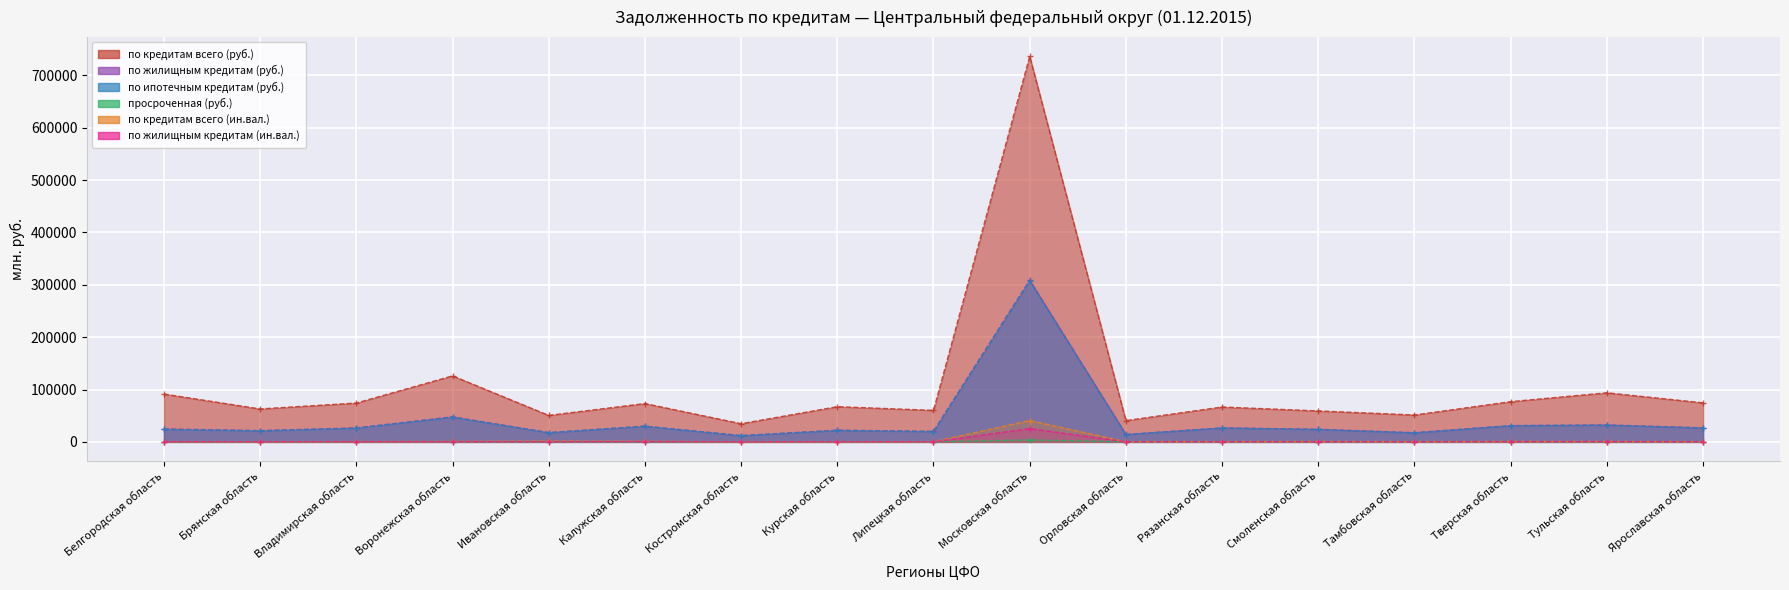

Which has a higher value, Смоленская область or Тульская область?

Тульская область